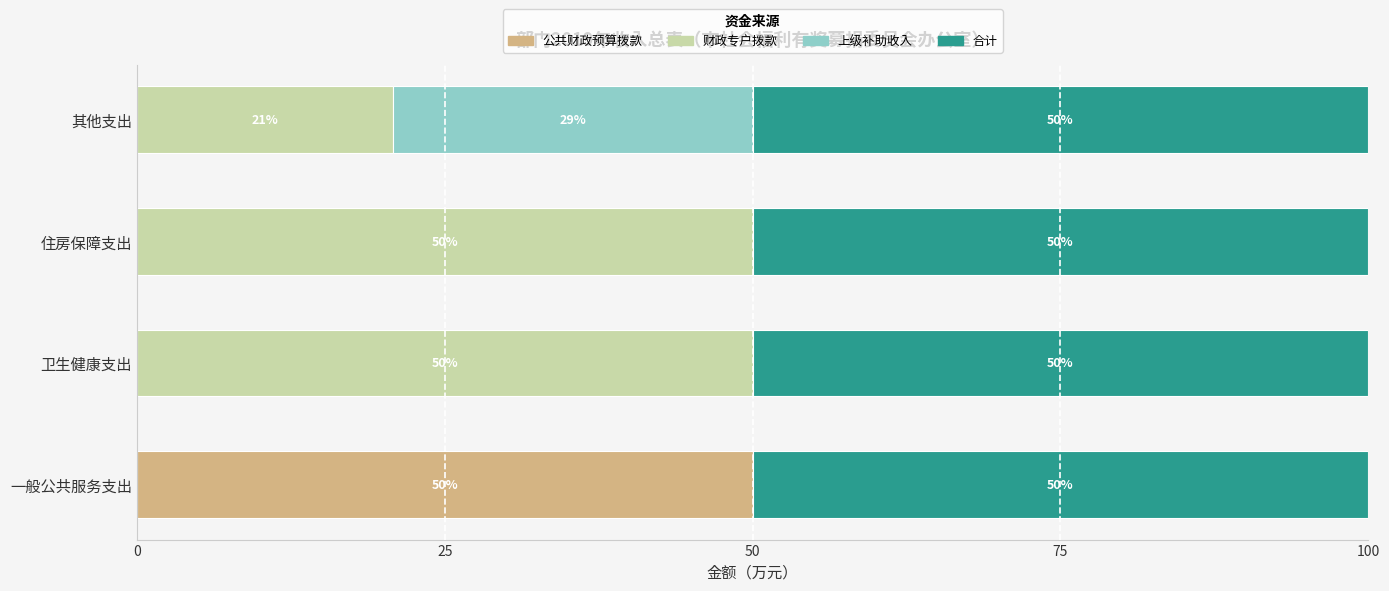

What is the maximum value for 公共财政预算拨款?

50.0